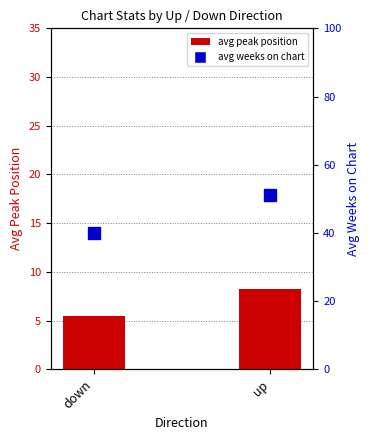

What position from the right is down?

2